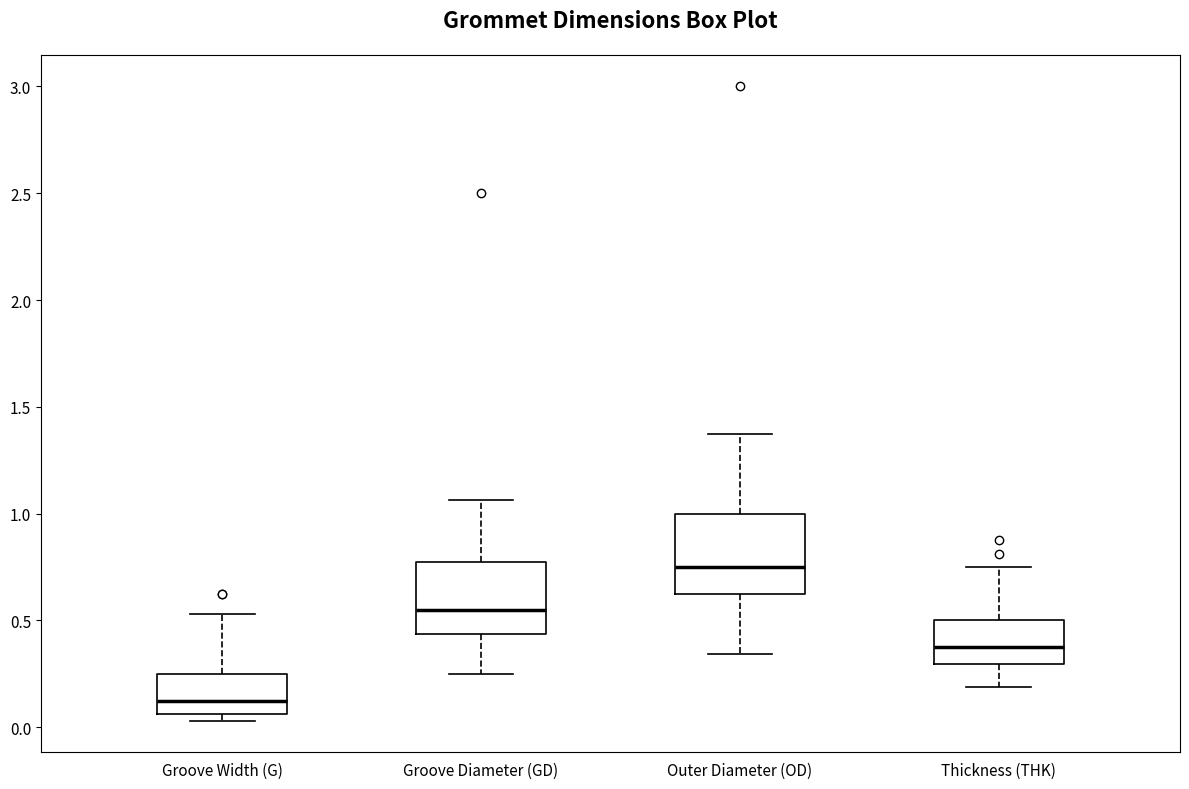

Where is the upper edge of the box for Groove Width (G) on the y-axis? The values are not printed on the chart, so give them approximately, as read against the axis.

0.25